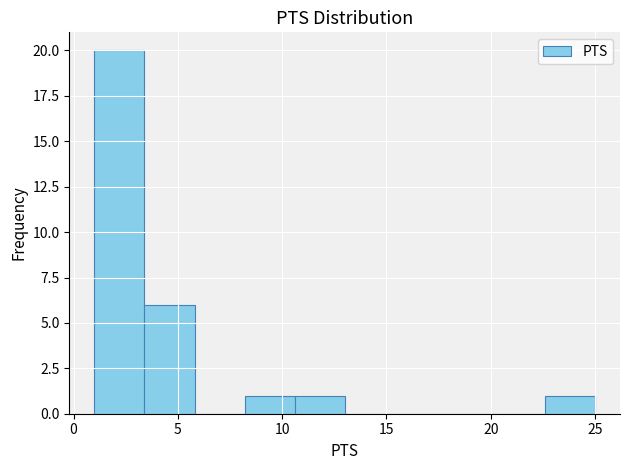

Reading left to right, list every bar in this chart as the range it spans on the x-axis followed by its height. Neither the bar edges nor the heights are printed on the chart, so give them approximately, as read against the axes.

1.0 to 3.4: 20
3.4 to 5.8: 6
5.8 to 8.2: 0
8.2 to 10.6: 1
10.6 to 13.0: 1
13.0 to 15.4: 0
15.4 to 17.8: 0
17.8 to 20.2: 0
20.2 to 22.6: 0
22.6 to 25.0: 1